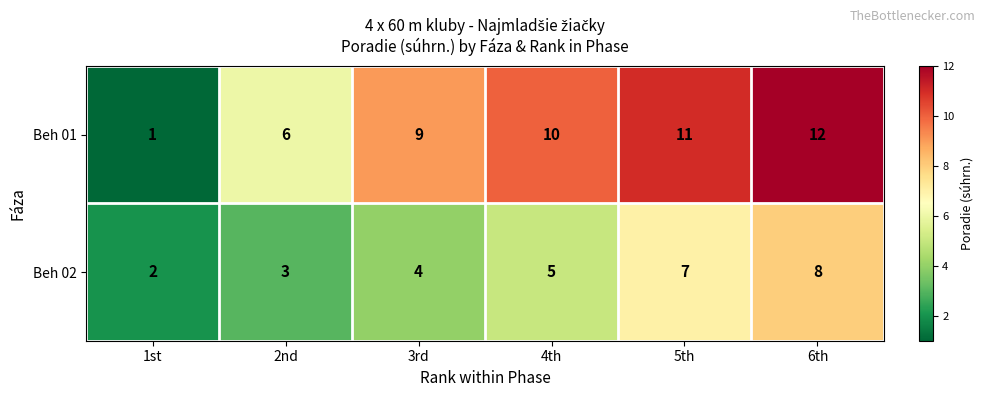

Reading left to right, what are all the values shown in this chart?

Beh 01: 1	6	9	10	11	12
Beh 02: 2	3	4	5	7	8